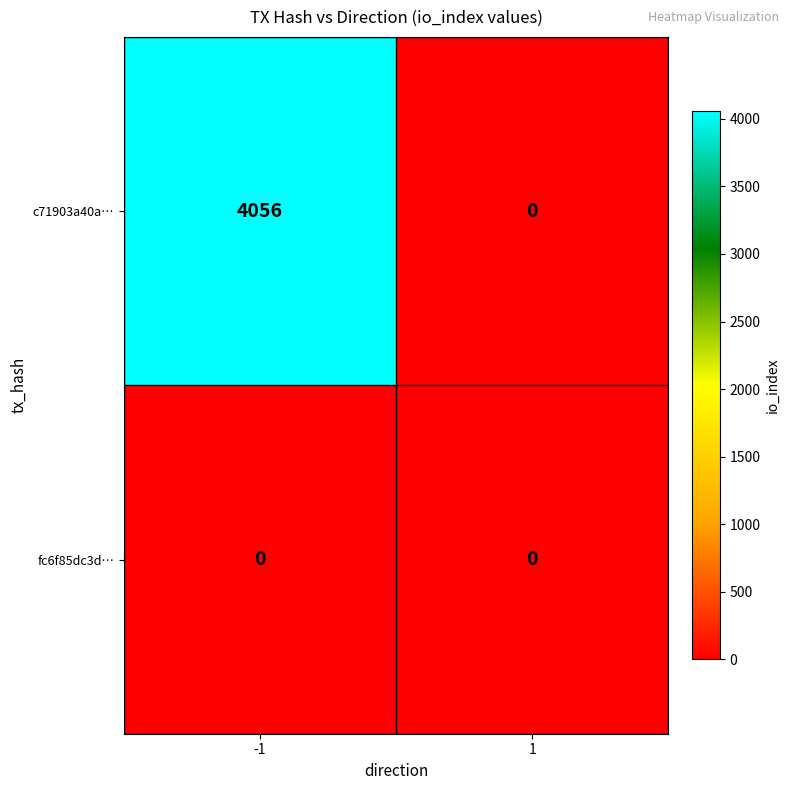

Rank the series by their maximum value, from highest to lowest.

c71903a40a…, fc6f85dc3d…